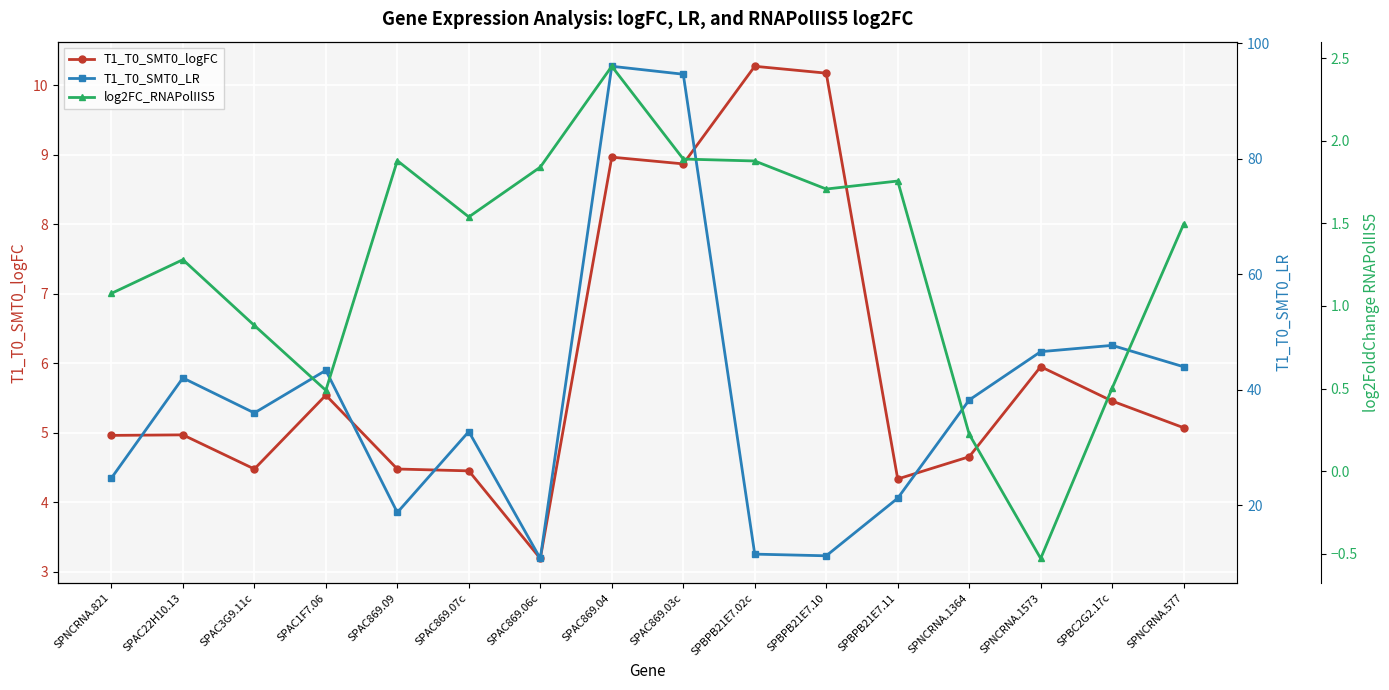

At which category is the sum across all series the highest?

SPAC869.04